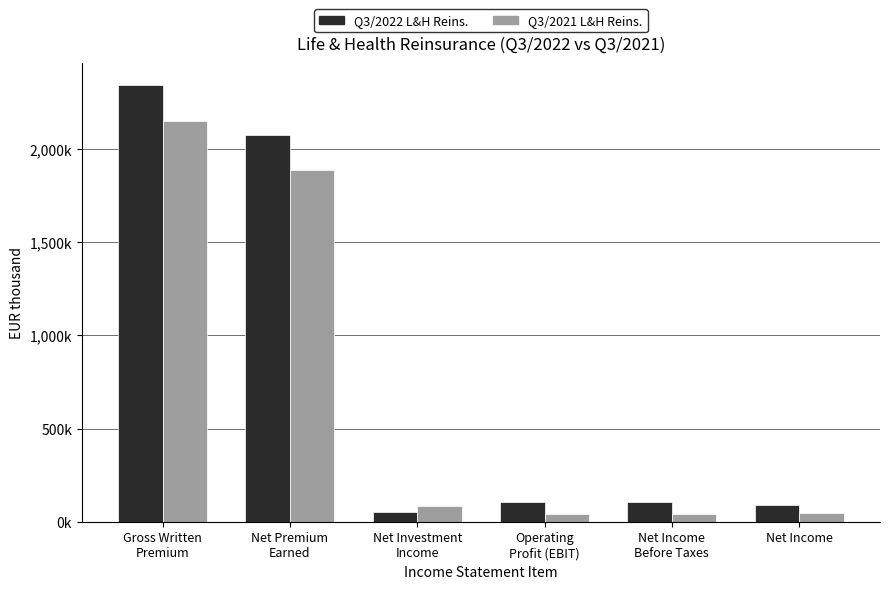

List the series in order of their overall mean, lowest first.

Q3/2021 L&H Reins., Q3/2022 L&H Reins.